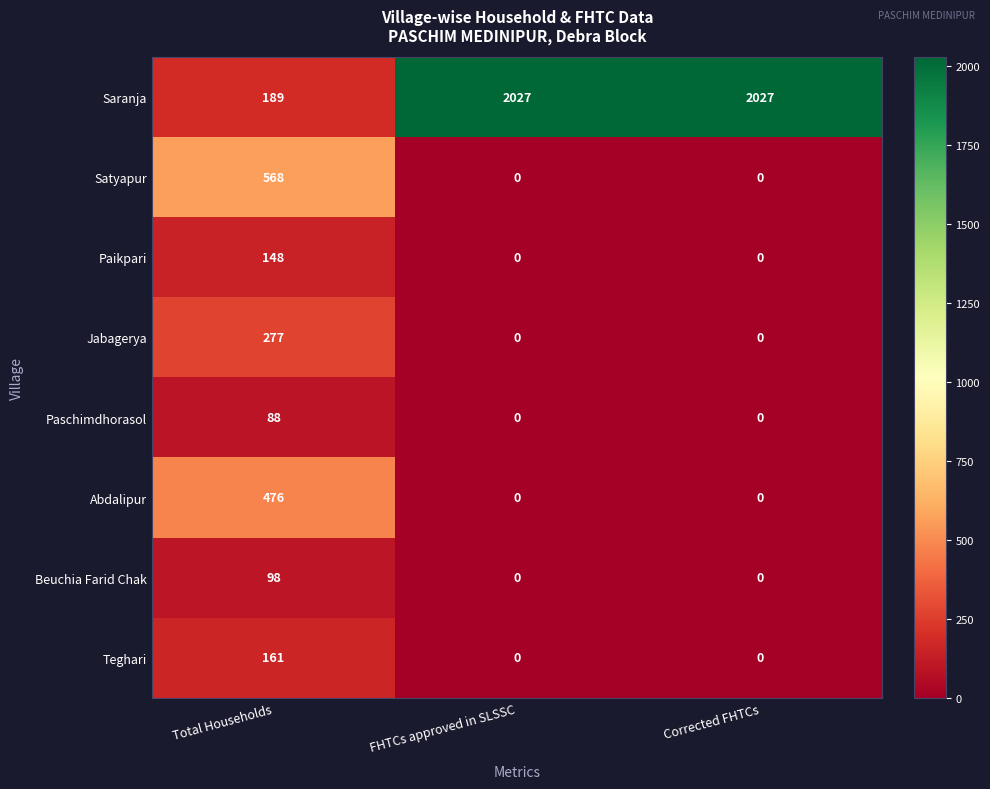

How many Saranja values are between 189 and 2027?

3